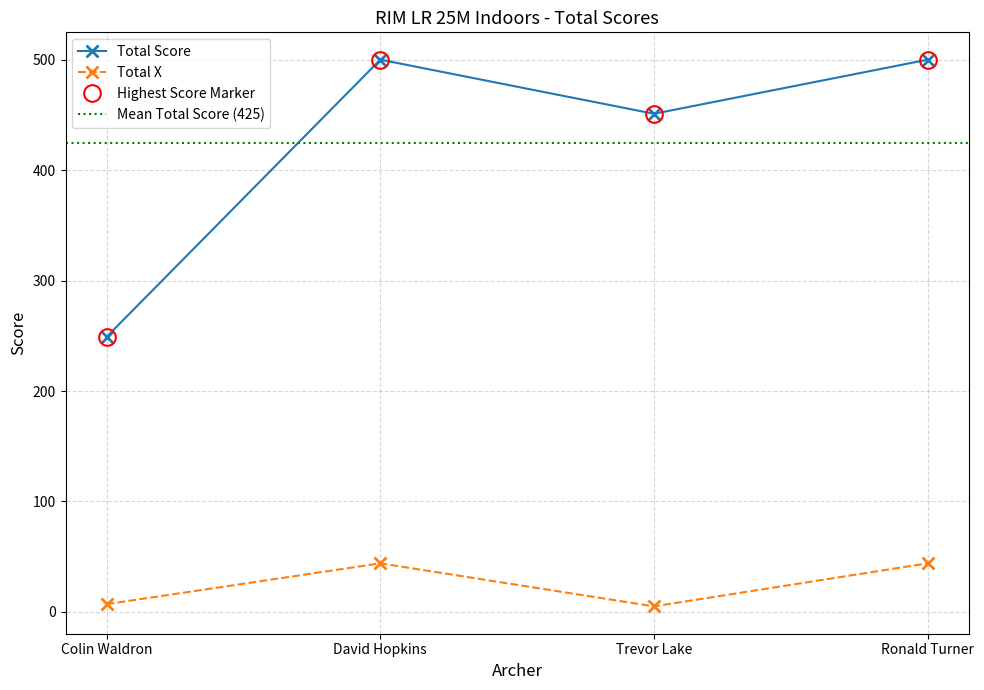

Where is the first local minimum for Total Score?

Trevor Lake